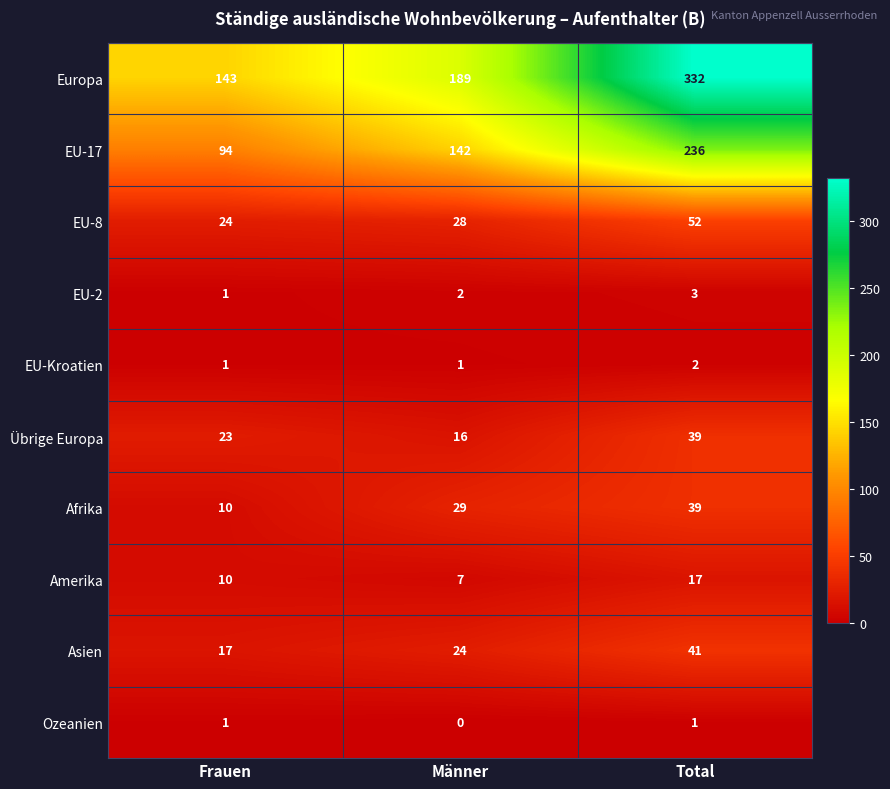

Which category has the highest value across all series?

Total